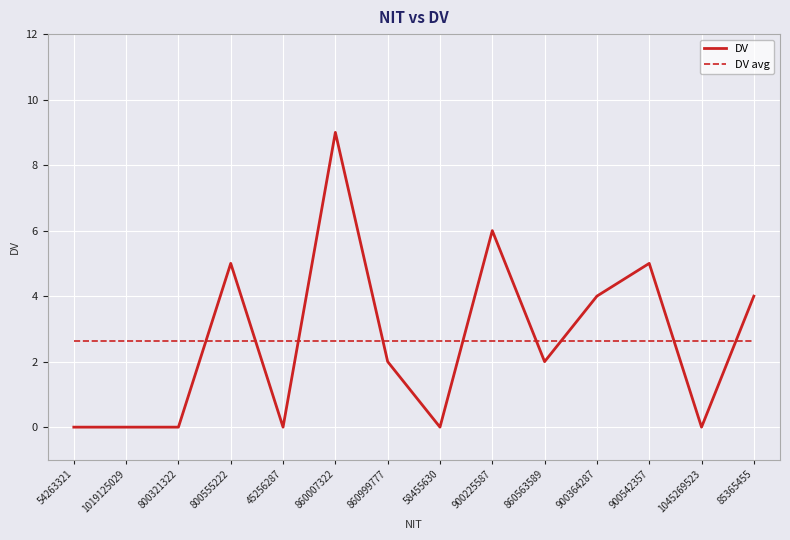

Where do DV and DV avg first cross each other?

800321322 and 800555222